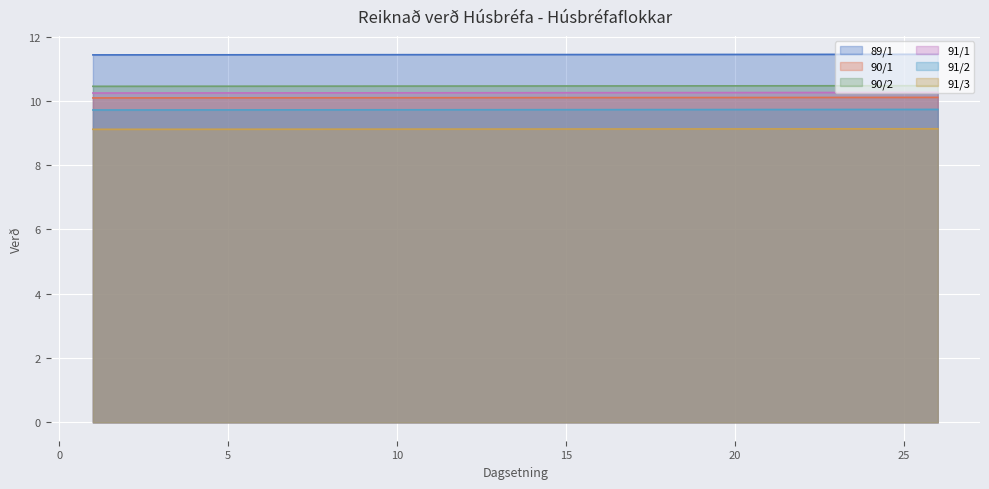

Which label corresponds to the largest value in the chart?

26